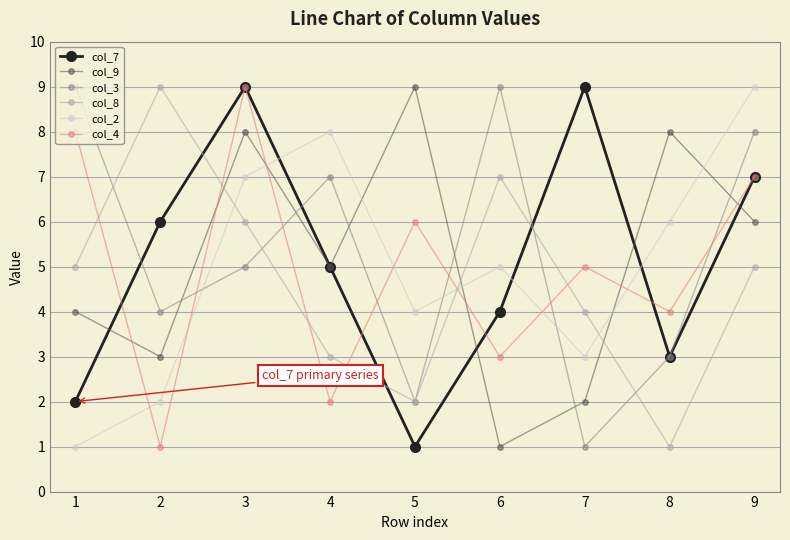

Which series ends up on top after the final intersection of col_7 and col_2?

col_2